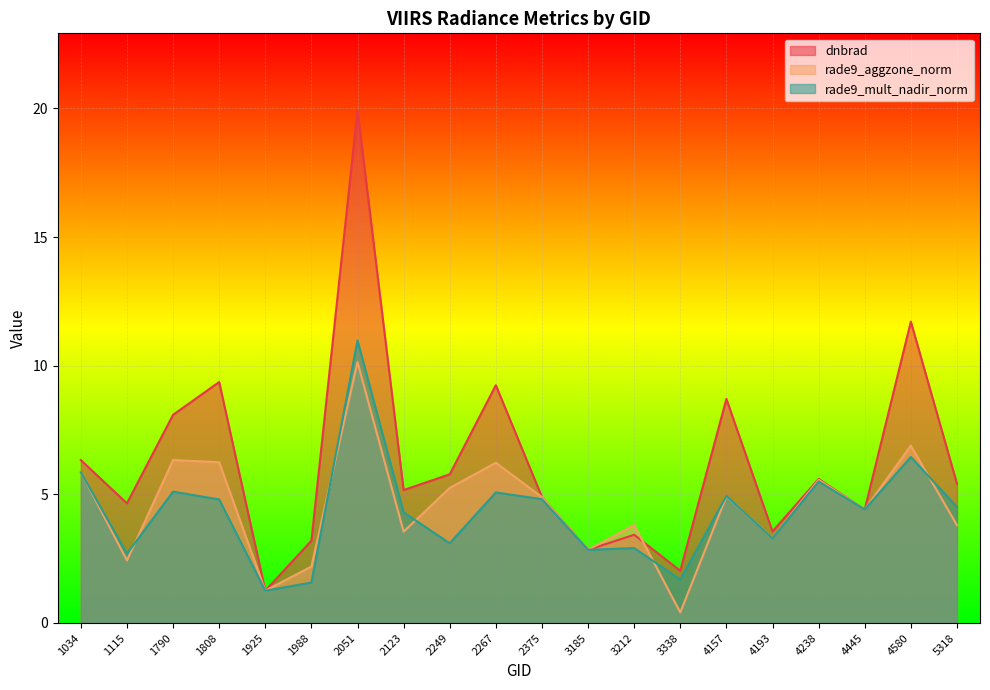

At which label is rade9_mult_nadir_norm closest to 6?

1034